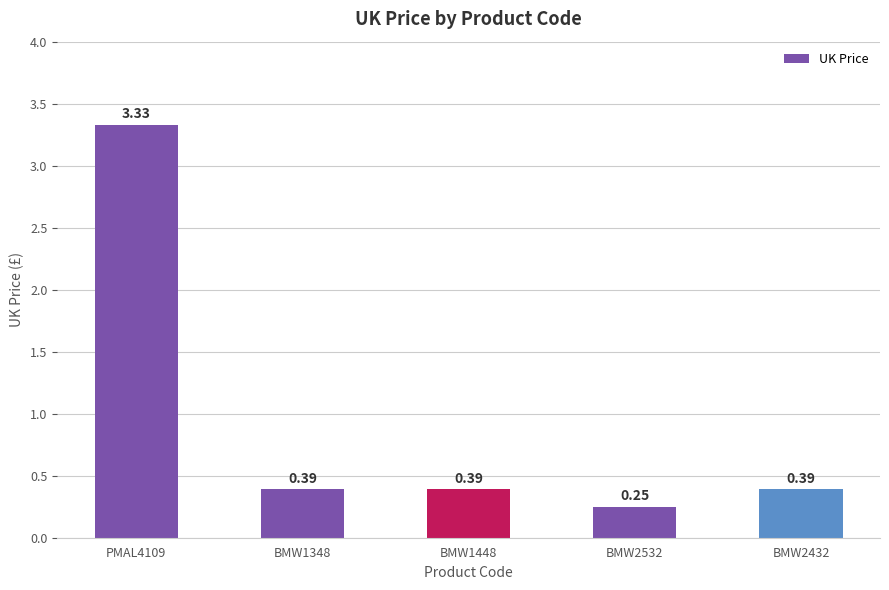

How many data points does each series have?

5